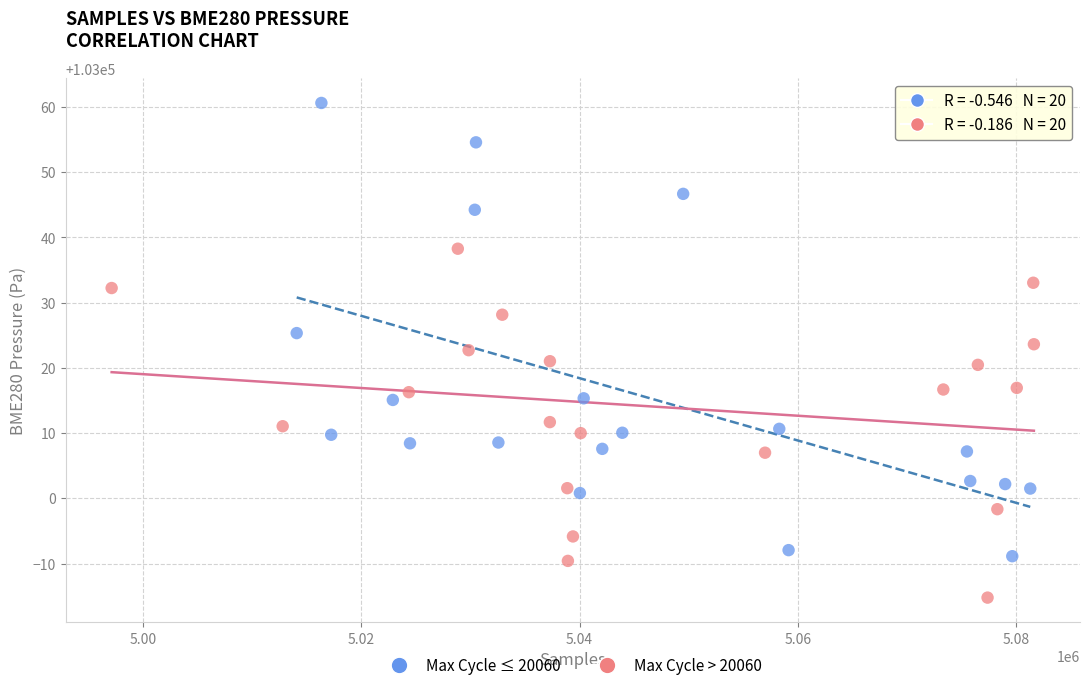

What are all the series names shown in the legend?

Max Cycle ≤ 20060, Max Cycle > 20060